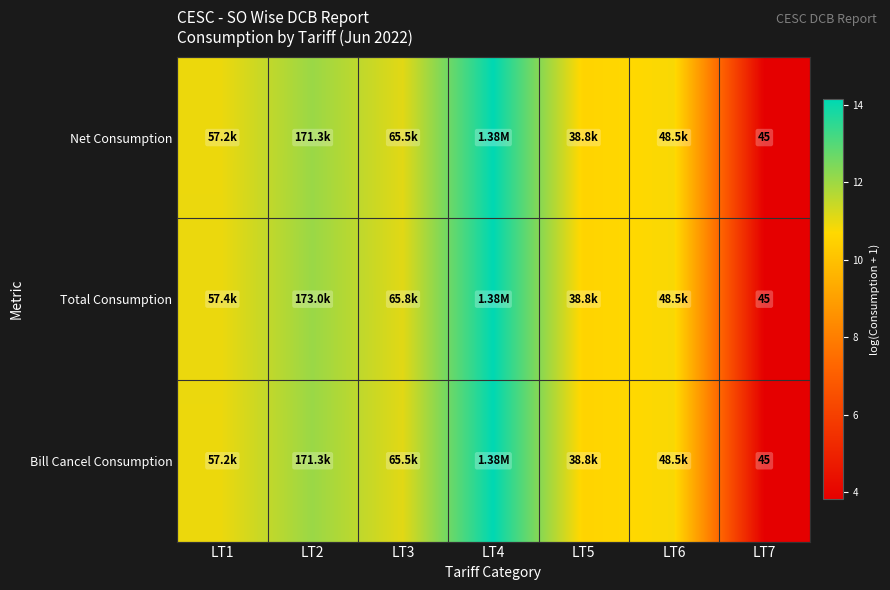

What is the greatest value displayed?

14.1